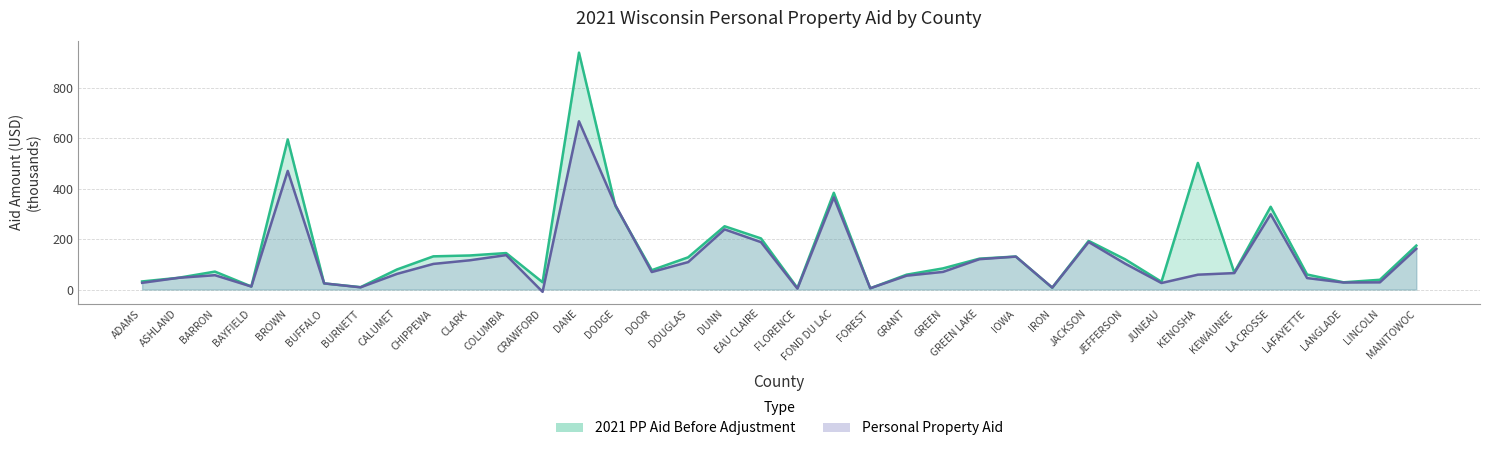

At EAU CLAIRE, list the series in order from smallest to largest.

Personal Property Aid, 2021 PP Aid Before Adjustment